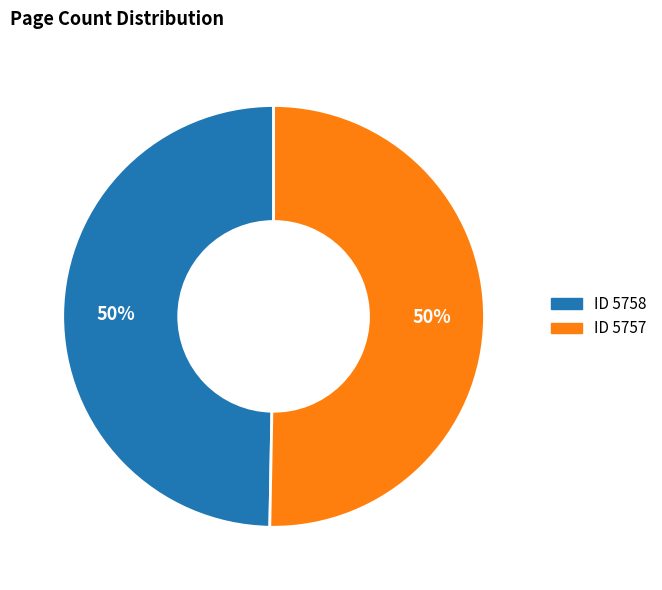

To the nearest percent, what is the average slice percentage?

50%